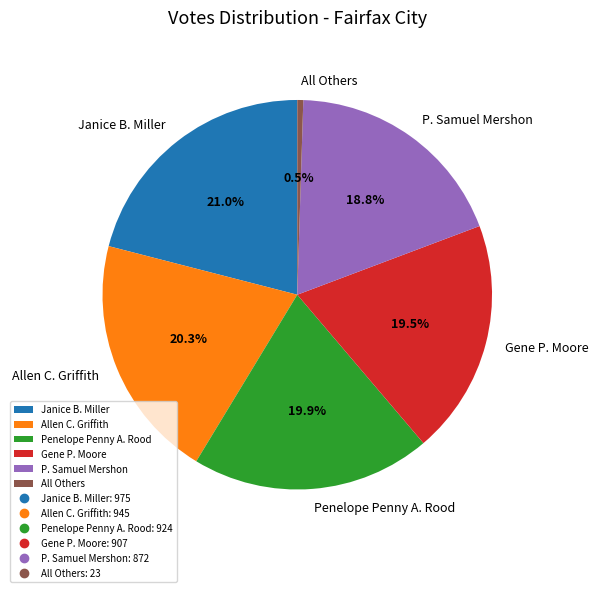

Does any single category account for the majority?

No